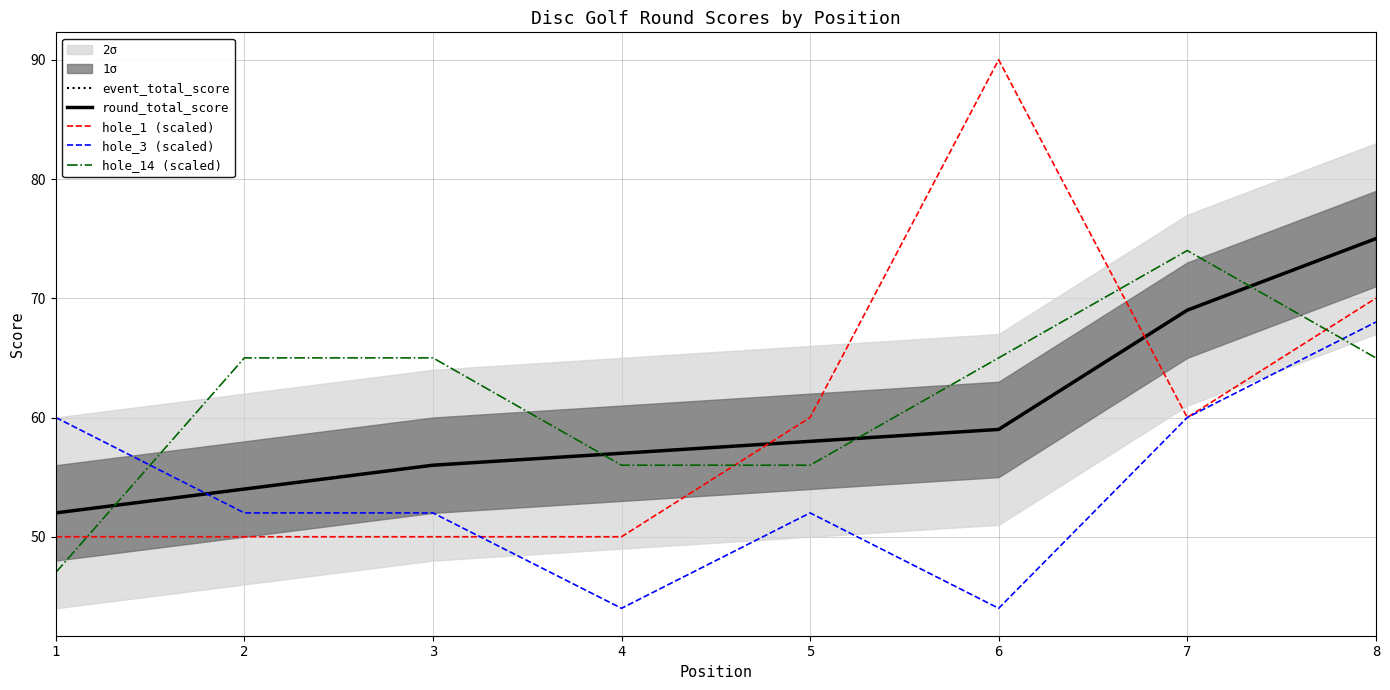

What is the greatest value displayed?

90